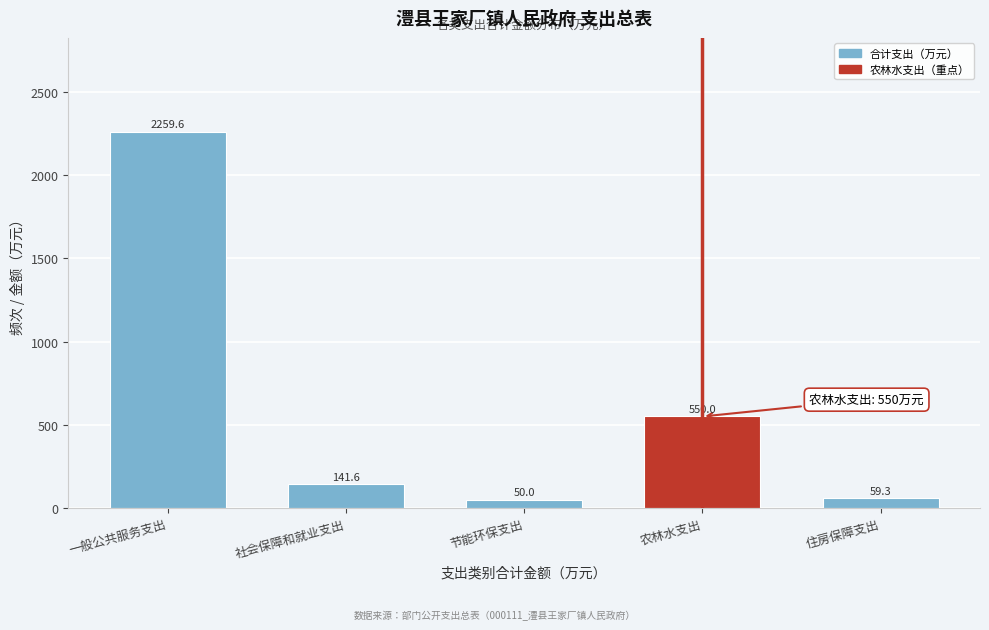

Reading left to right, what are all the values shown in this chart?

2259.6	141.6	50.0	550.0	59.3